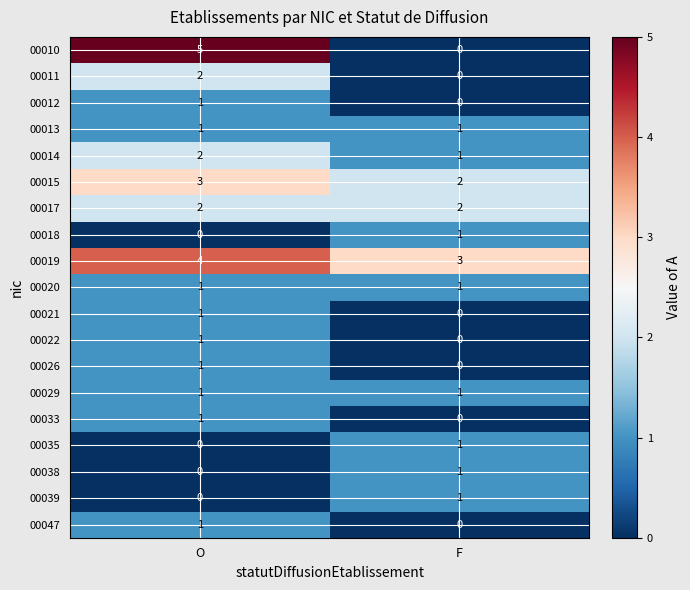

What is the sum of the 00015 values at O and F?

5